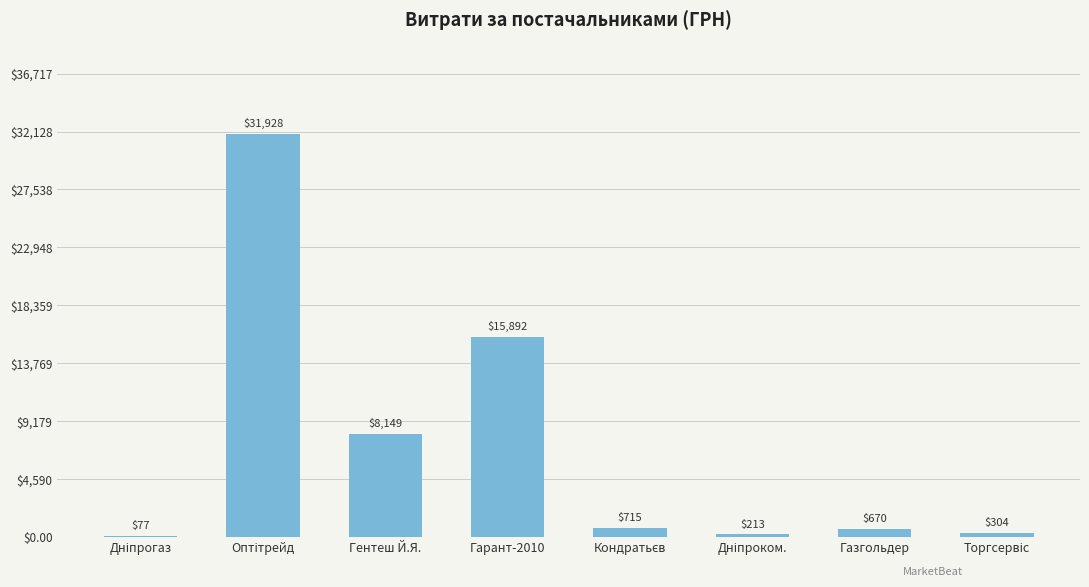

What value does the data have at Гарант-2010?

15892.0